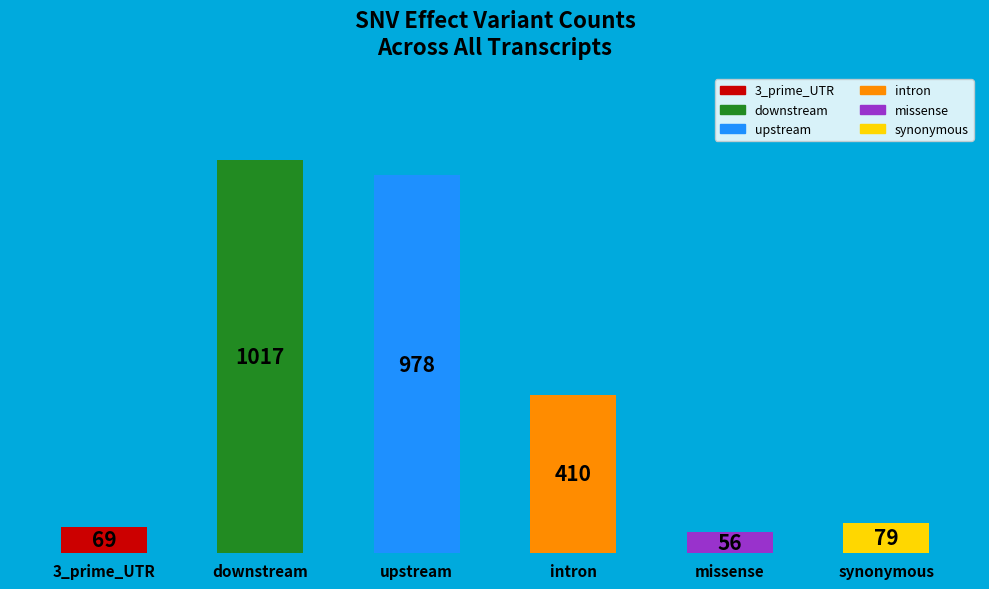

What is the value of the 4th bar from the left?

410